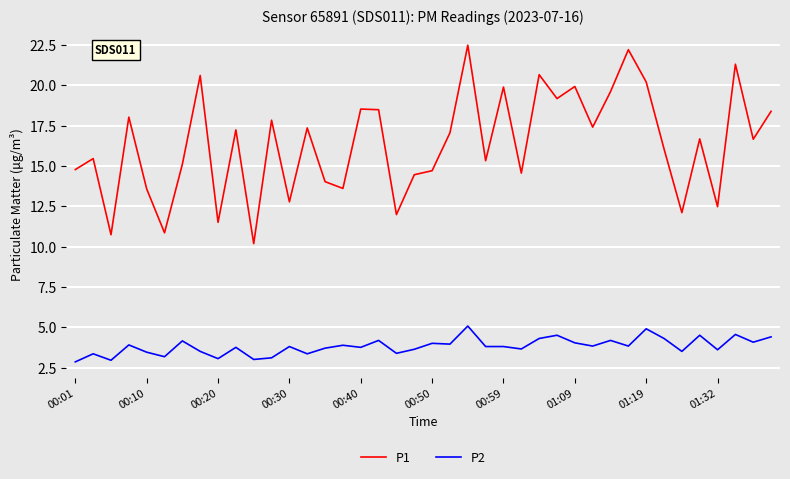

True or false: P2 and P1 intersect in this chart.

False